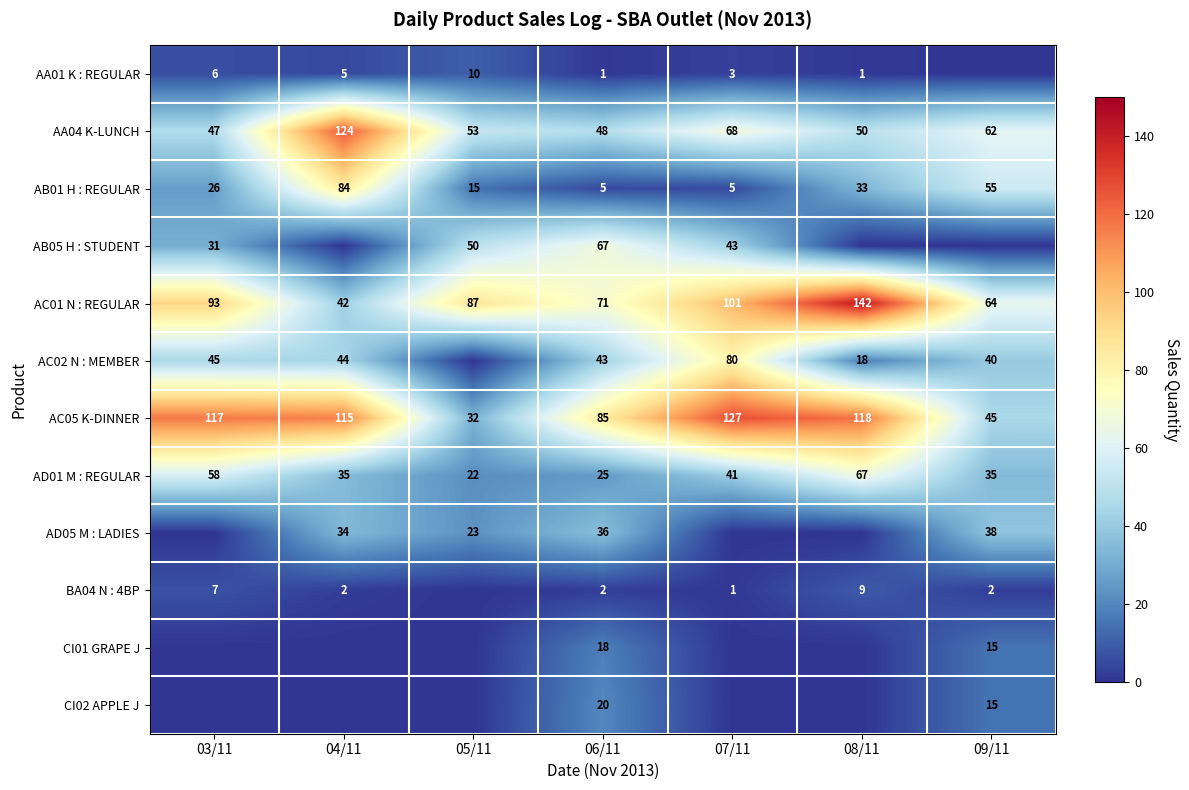

What is the spread (max minus min) of values at 06/11?

84